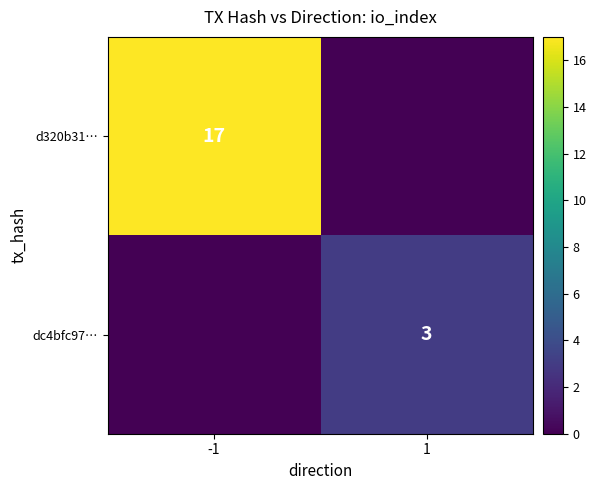

The value of d320b31… at -1 is 17. True or false?

True